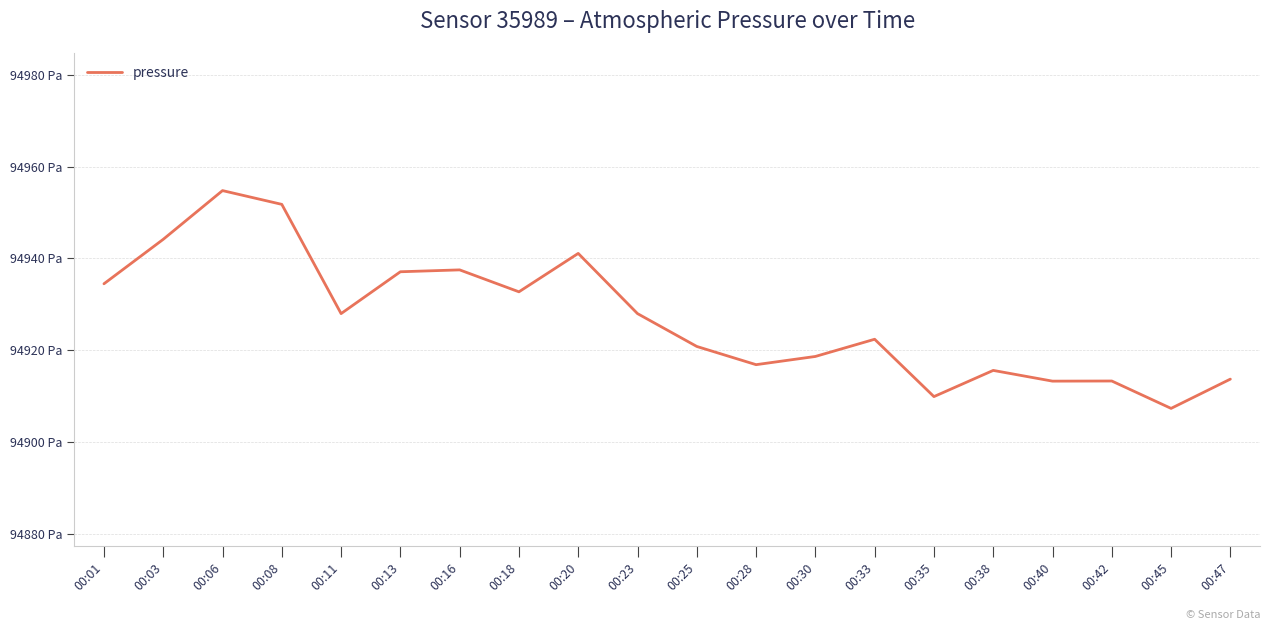

Rank the categories by value from highest to lowest.

00:06, 00:08, 00:03, 00:20, 00:16, 00:13, 00:01, 00:18, 00:11, 00:23, 00:33, 00:25, 00:30, 00:28, 00:38, 00:47, 00:42, 00:40, 00:35, 00:45